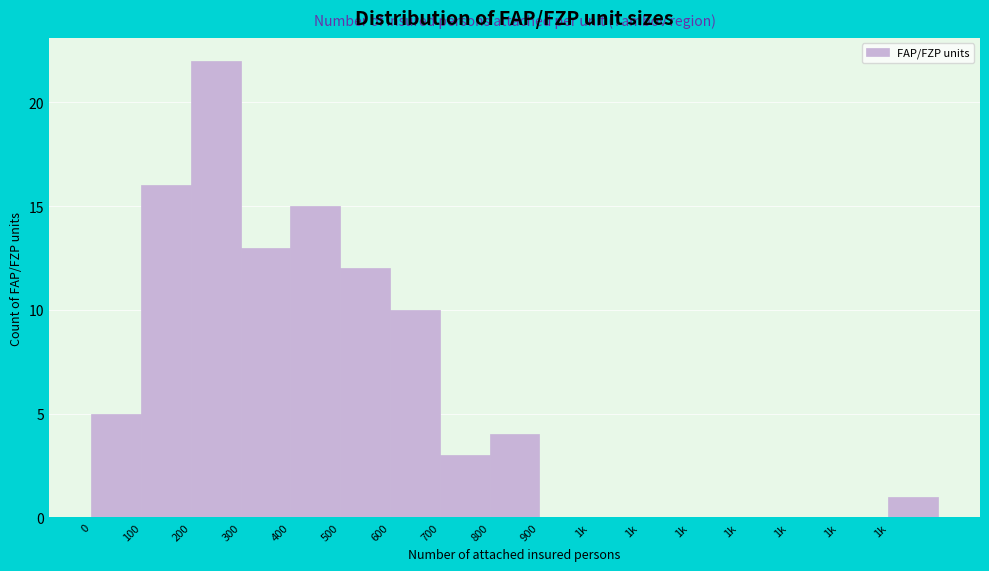

Count the number of data series in this chart.

1